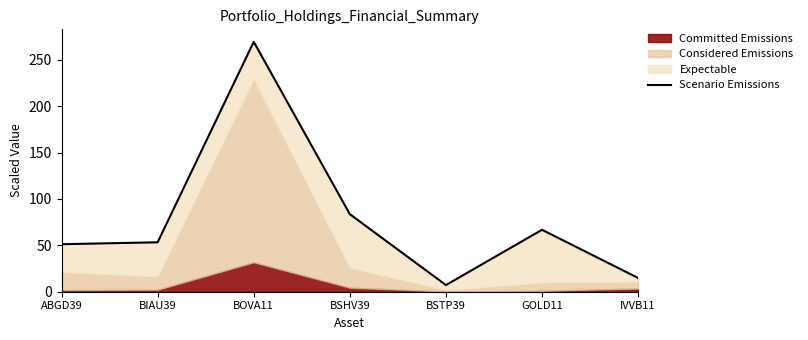

What is the sum of all values?

546.3